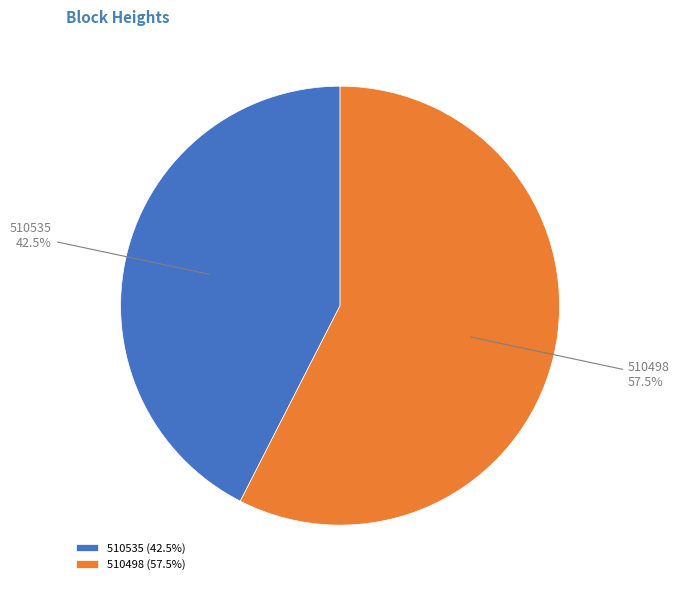

Do 510535 and 510498 together represent more than half of the pie?

Yes